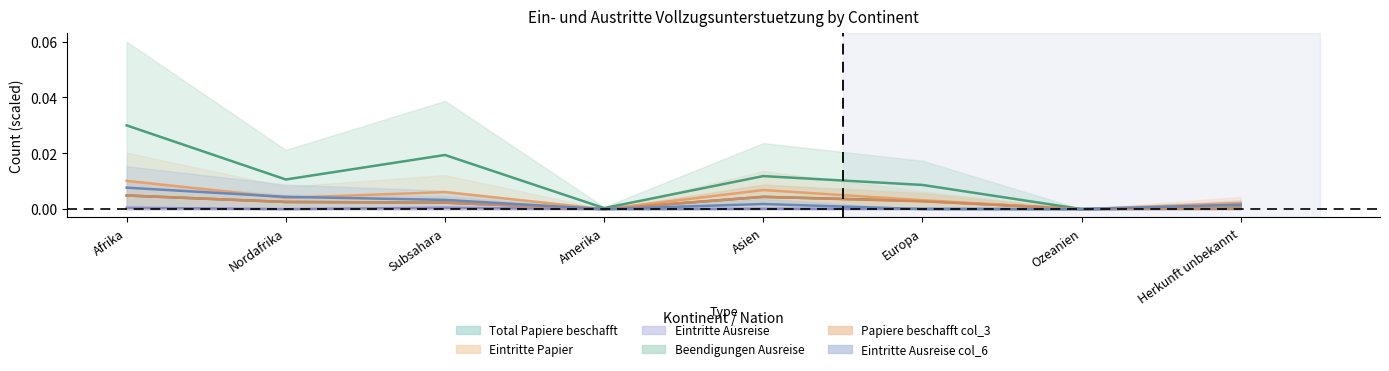

Where is Eintritte Papier col_3 nearest to the value 0?

Amerika